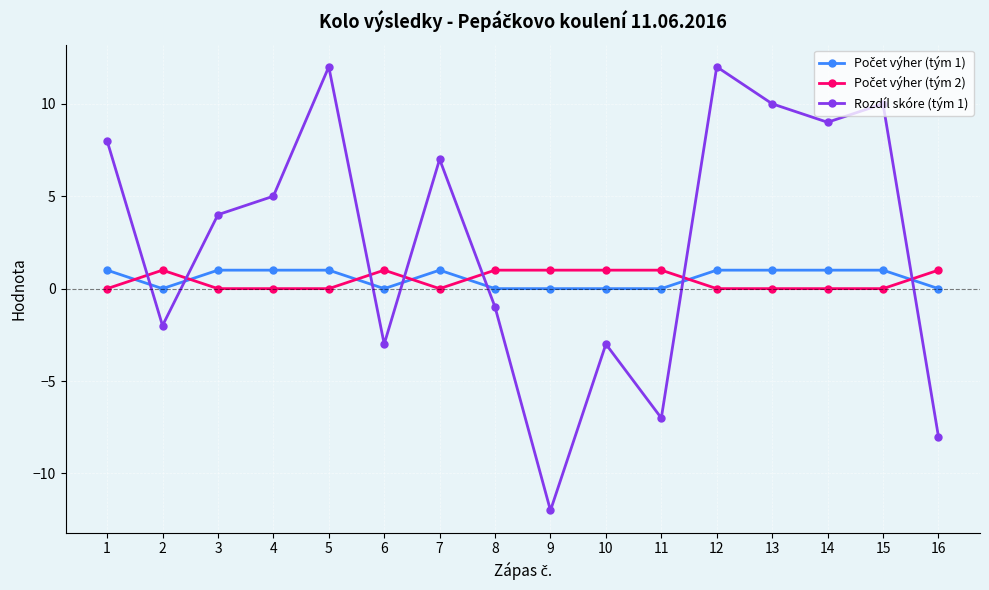

Between 2 and 15, which series saw the biggest shift?

Rozdíl skóre (tým 1)